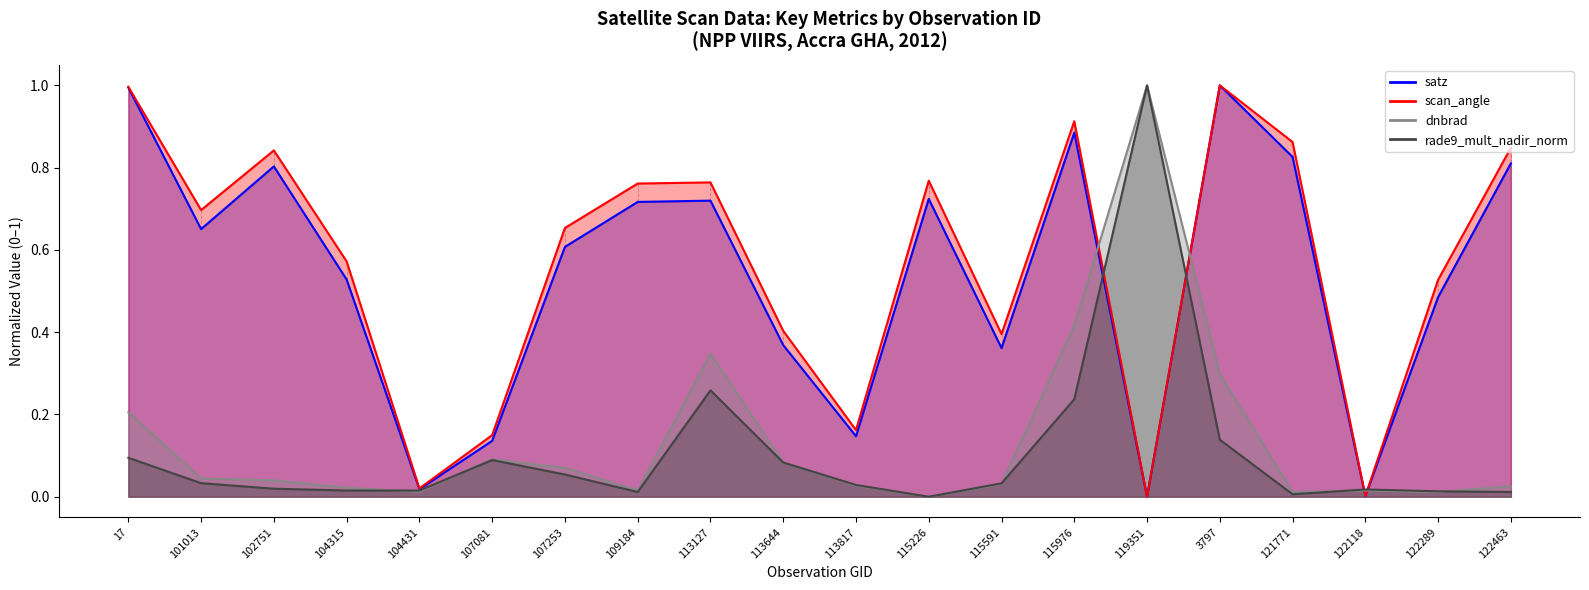

How many series are shown in this chart?

4